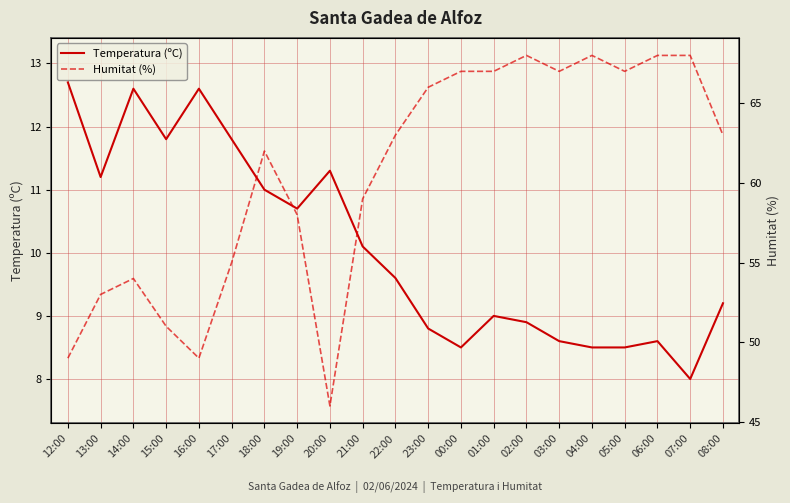

Which category has the lowest value in the Humitat (%) series?

20:00